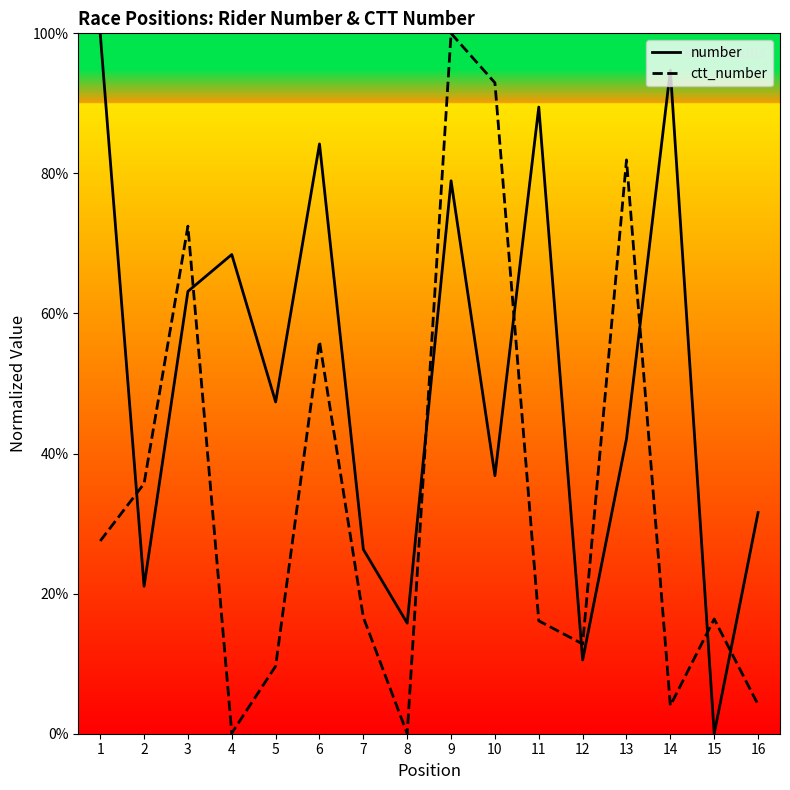

The value of number at 6 is 1.2. True or false?

False